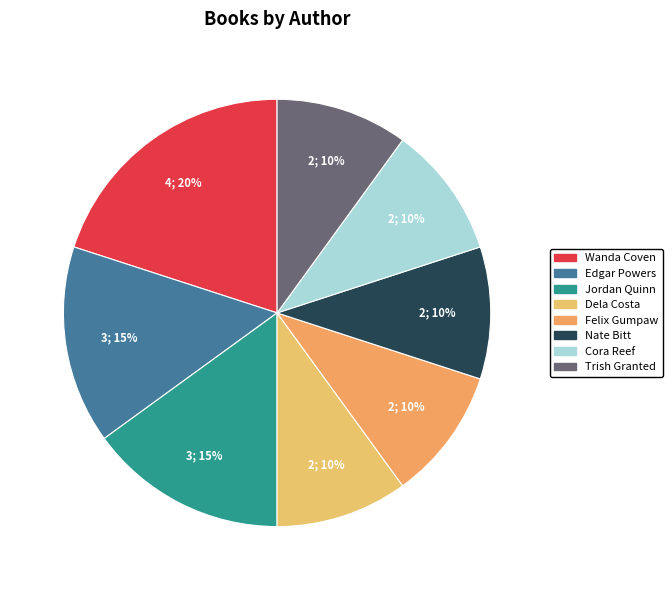

To the nearest percent, what percentage of the pie is Edgar Powers?

15%